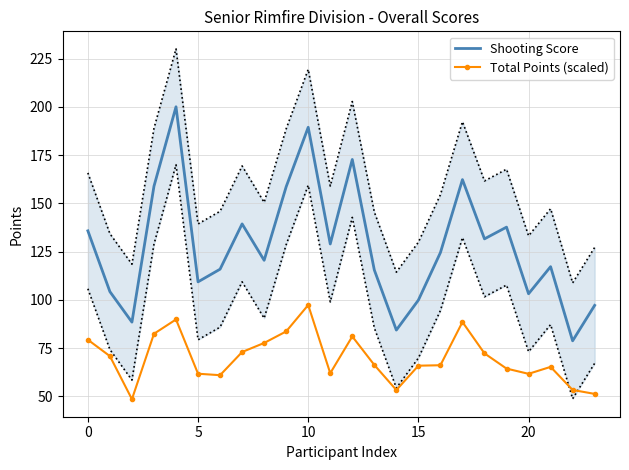

Where does the Total Points (scaled) series first go above 66?

0